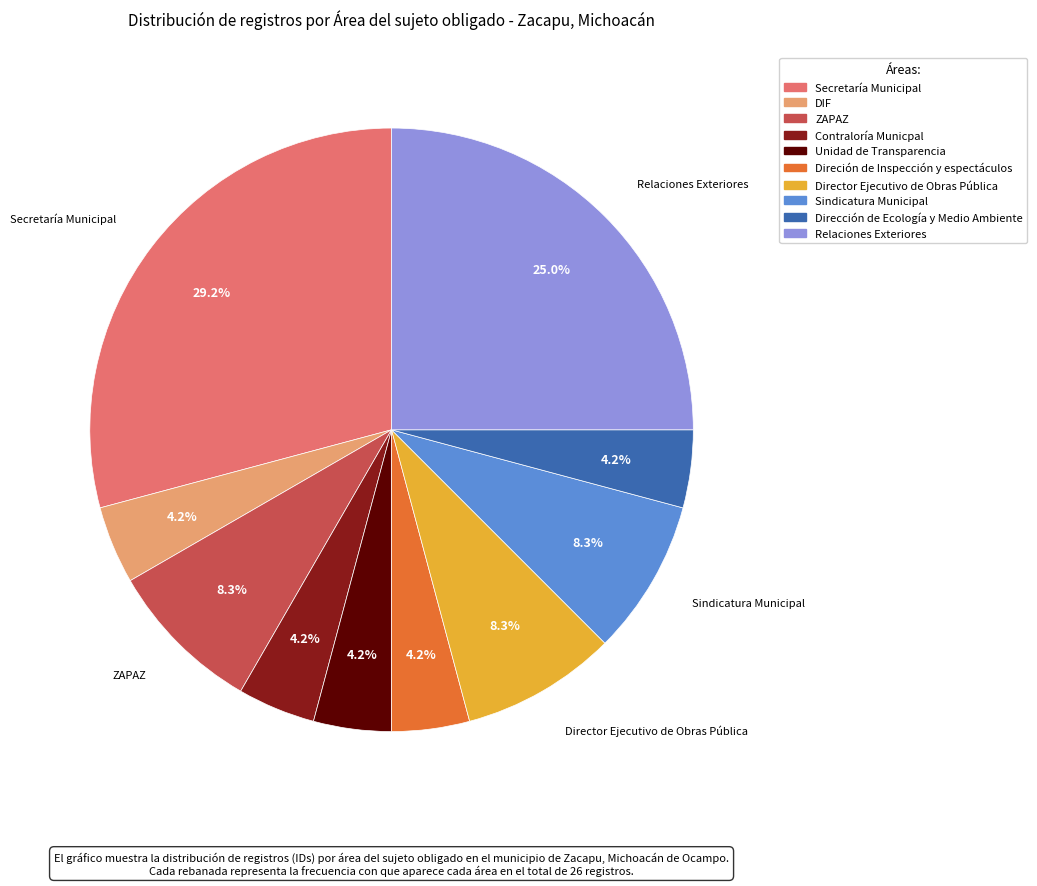

What portion of the pie excludes Dirección de Ecología y Medio Ambiente?

95.8%